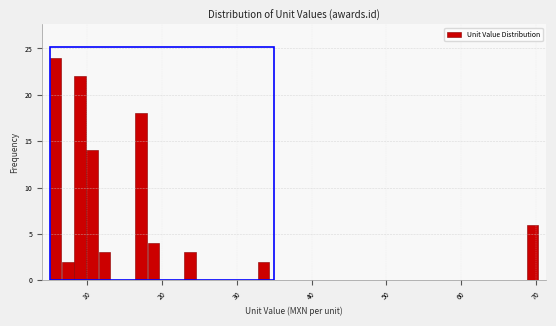

Around what value on the x-axis is the tallest bar? Give the approximate position of its centre, as read against the axis.

6